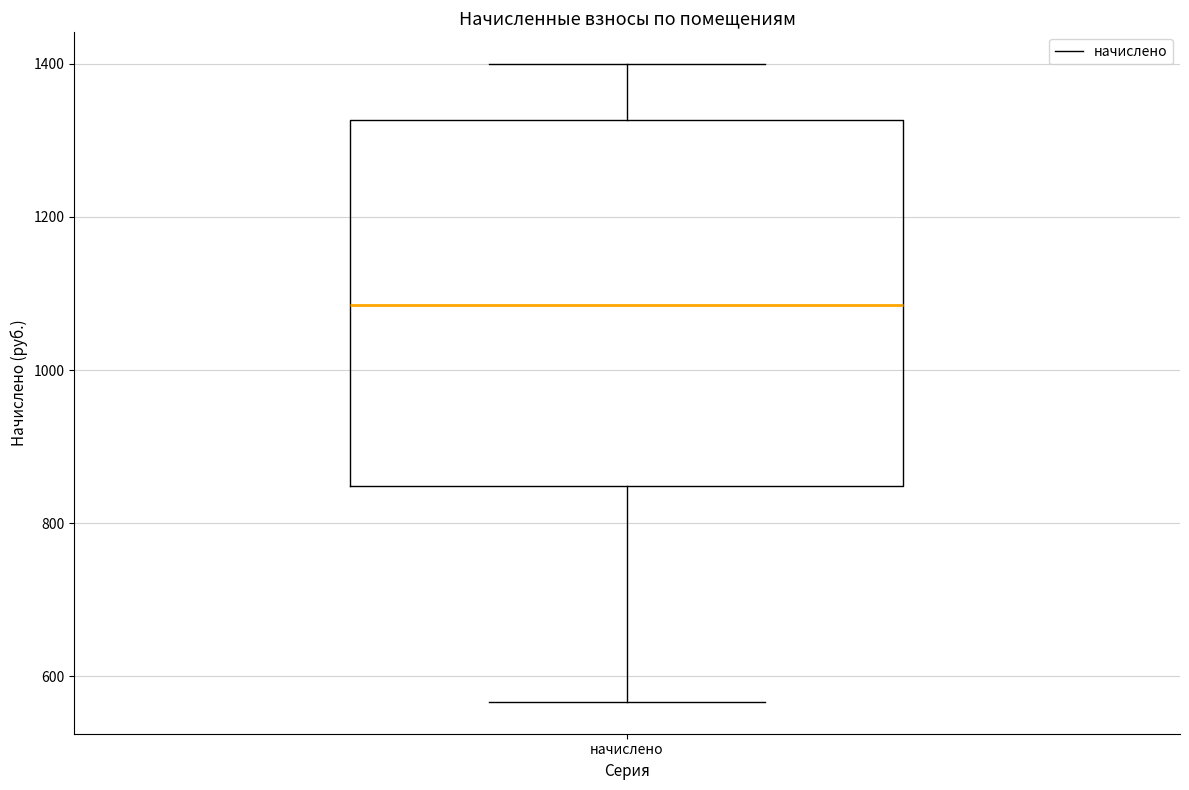

Where does the lower whisker of the box for начислено end on the y-axis? The values are not printed on the chart, so give them approximately, as read against the axis.

560